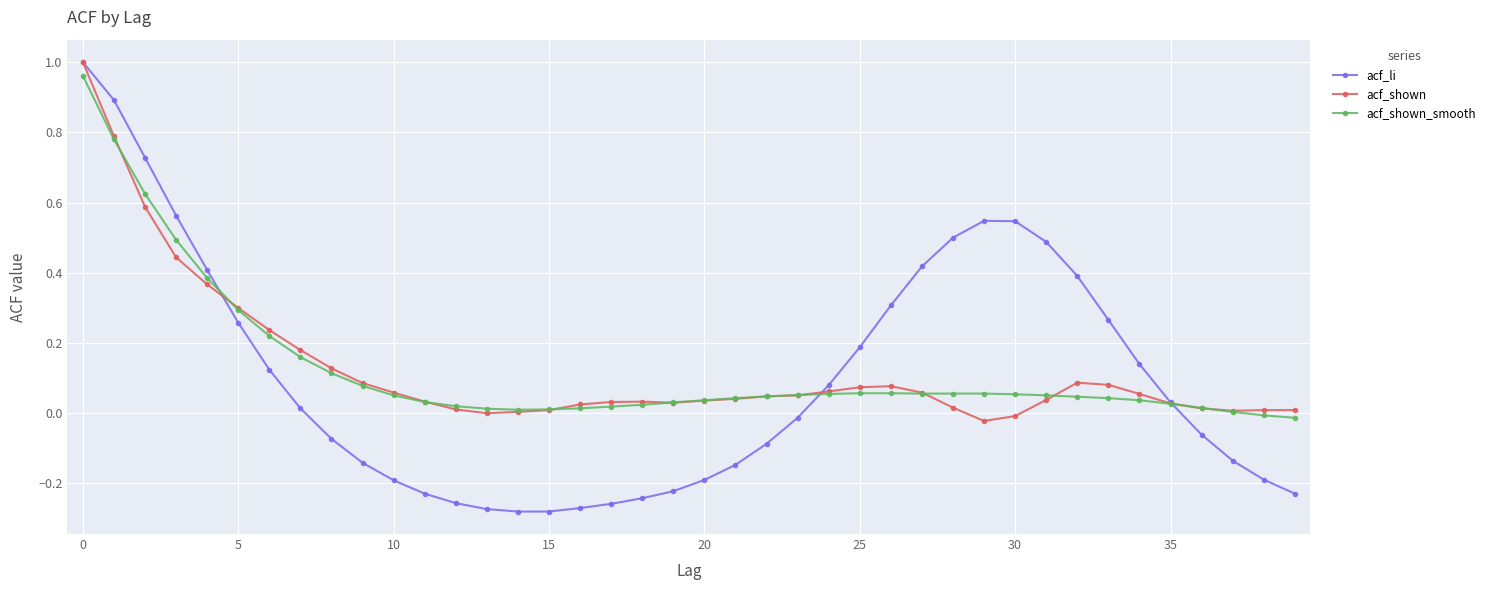

Which series has the largest range (max minus min)?

acf_li